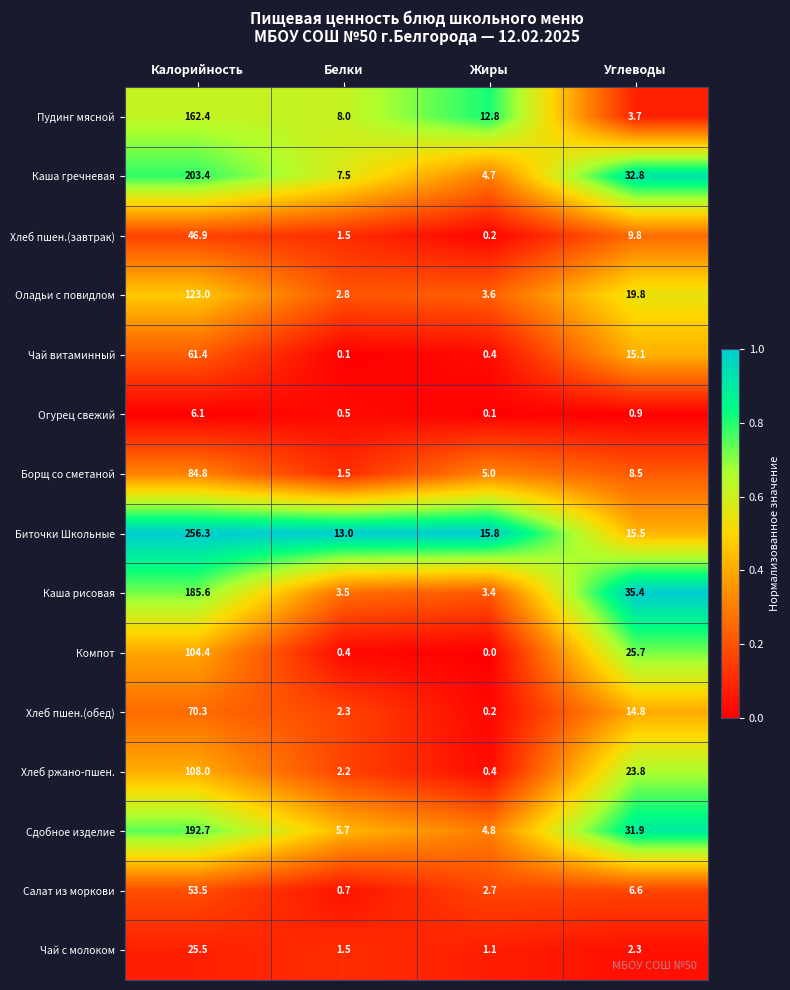

Which label corresponds to the smallest value in the chart?

Жиры